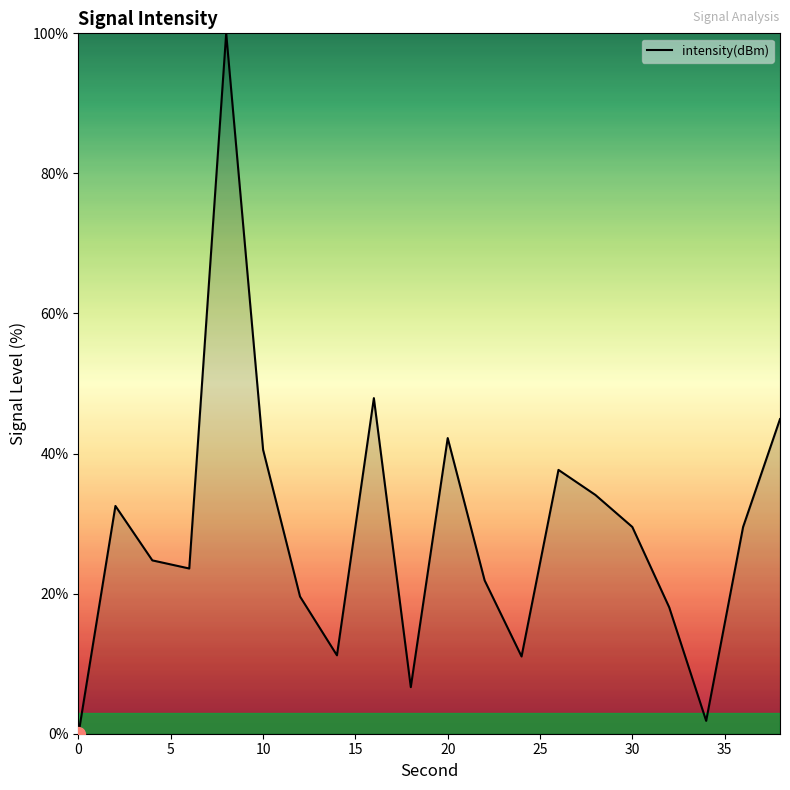

What is the greatest value displayed?

100.0